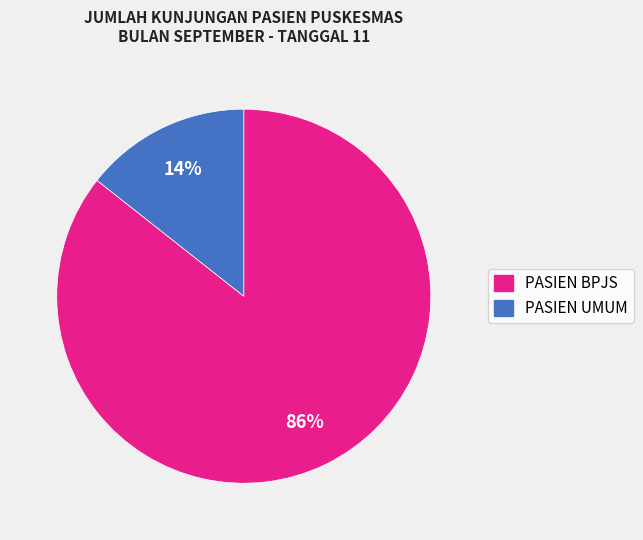

Which slice represents more than half of the pie?

PASIEN BPJS